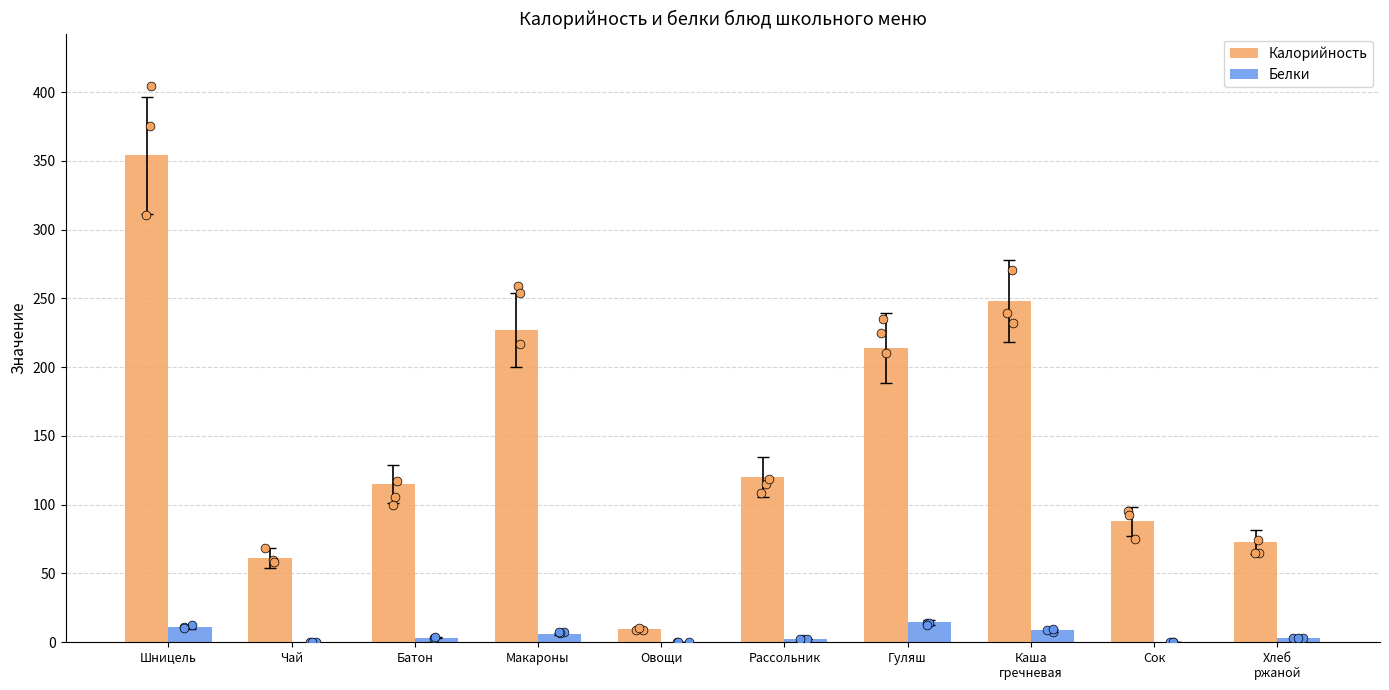

Which series has the largest total across all categories?

Калорийность